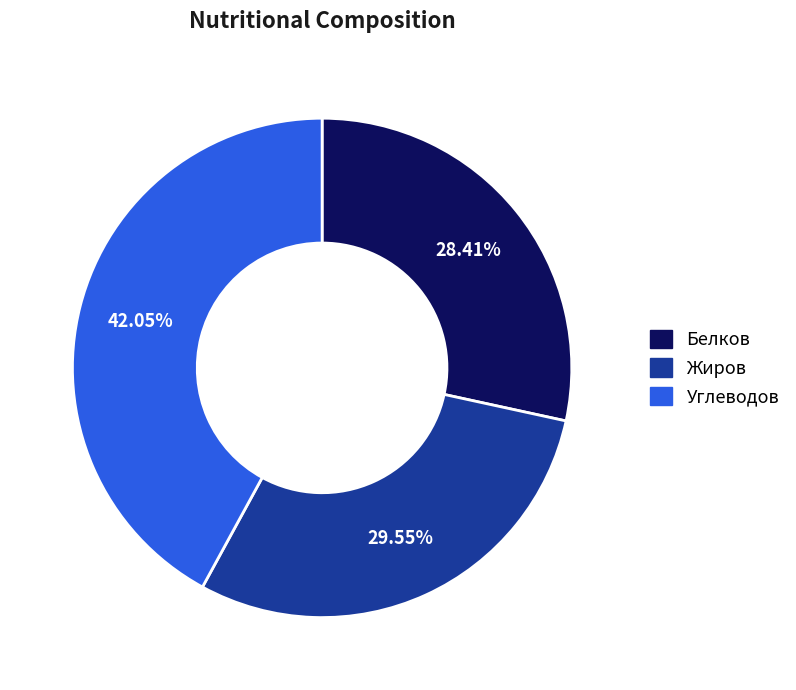

Does any single category account for the majority?

No